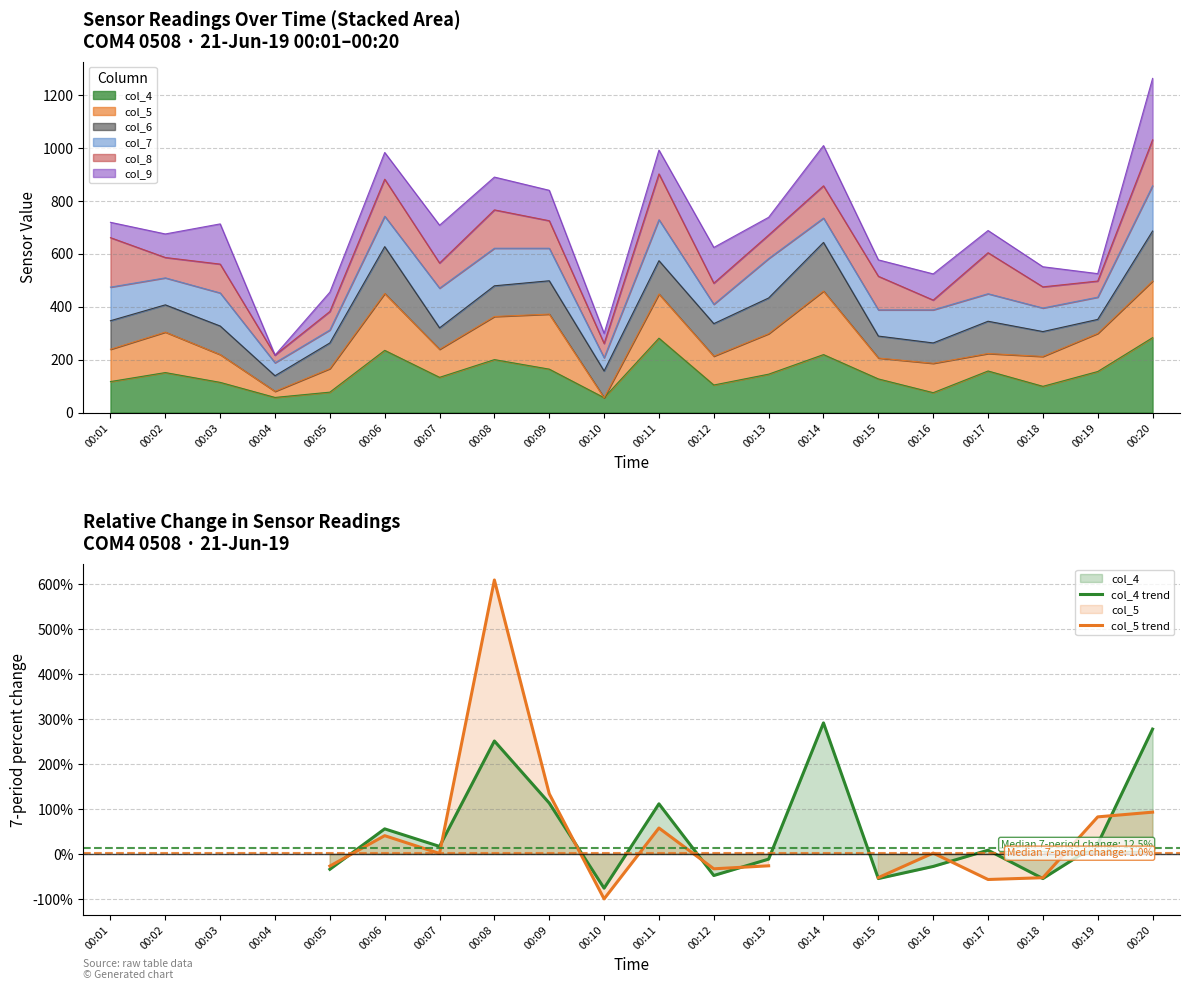

At 00:12, list the series in order from largest to smallest.

col_5 trend, col_4 trend